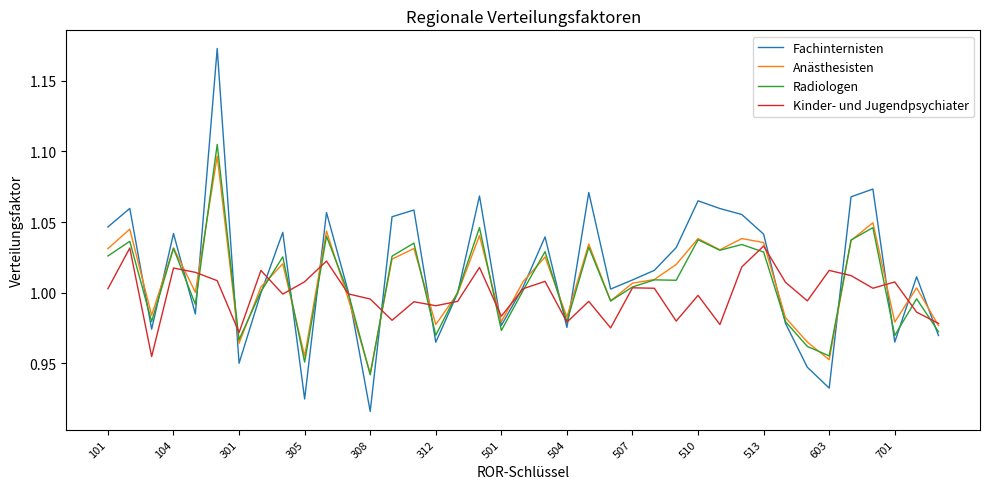

True or false: Fachinternisten has a value of 1.7 at 510.

False